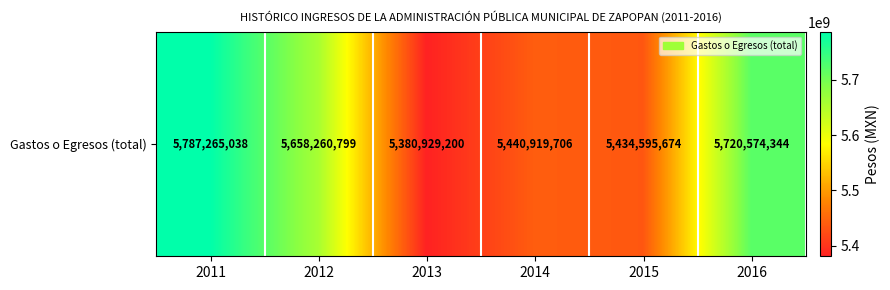

Approximately how many times larger is the value at 2016 compared to 2013?

1.1